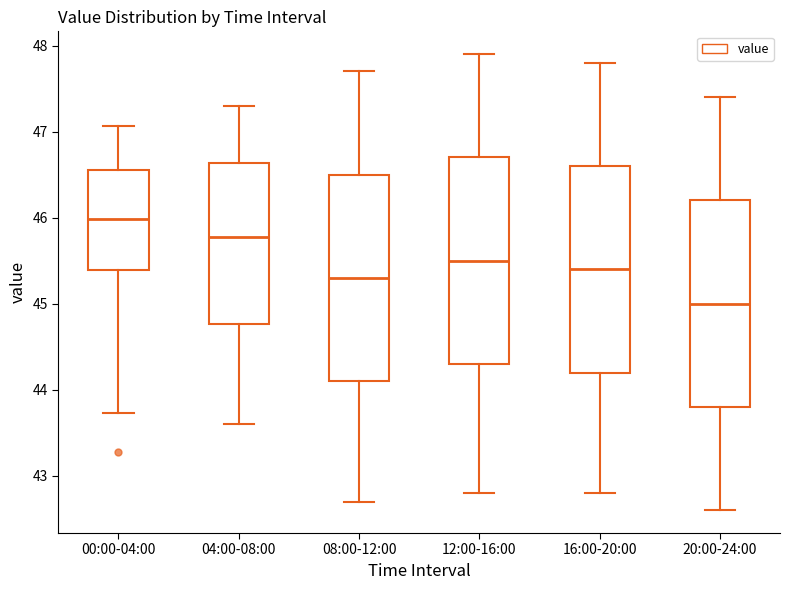

Reading left to right, transcribe this box plot: for each box, give where its median line is, the range the box spans, and where its two whiskers end, as read against the y-axis. The values are not printed on the chart, so give them approximately, as read against the axis.

00:00-04:00: median 46.0, box 45.4 to 46.6, whiskers 43.7 to 47.1
04:00-08:00: median 45.8, box 44.8 to 46.6, whiskers 43.6 to 47.3
08:00-12:00: median 45.3, box 44.1 to 46.5, whiskers 42.7 to 47.7
12:00-16:00: median 45.5, box 44.3 to 46.7, whiskers 42.8 to 47.9
16:00-20:00: median 45.4, box 44.2 to 46.6, whiskers 42.8 to 47.8
20:00-24:00: median 45.0, box 43.8 to 46.2, whiskers 42.6 to 47.4